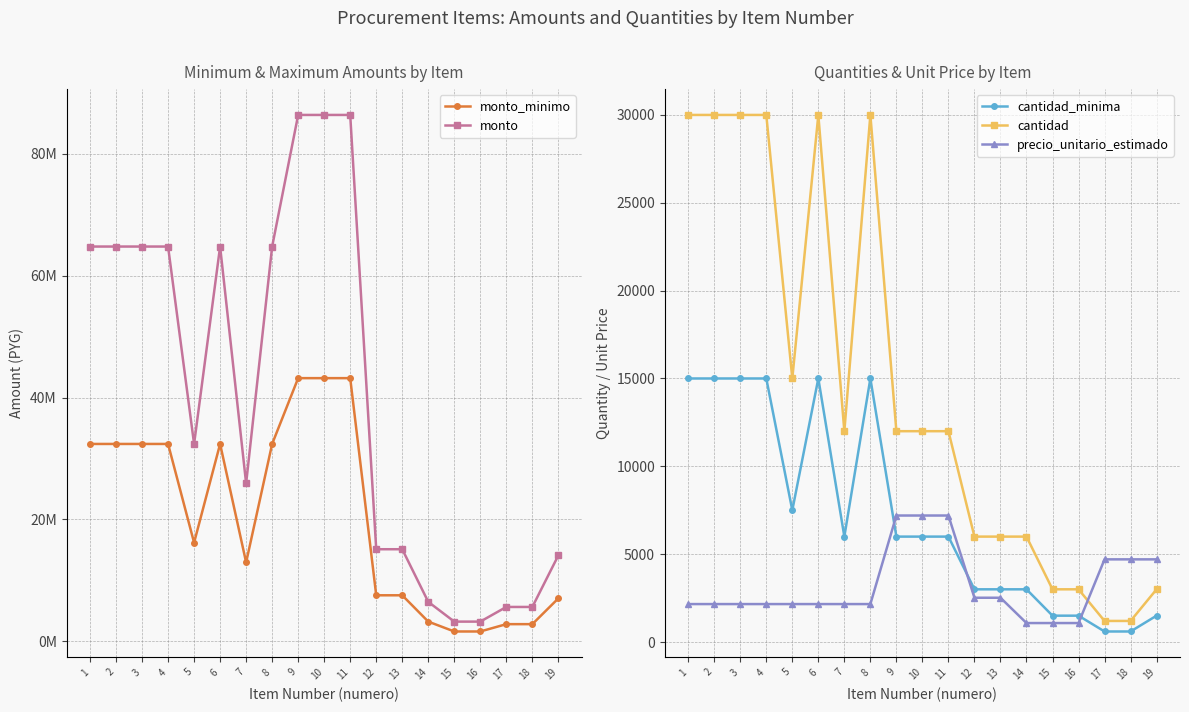

True or false: cantidad and cantidad_minima cross at least once.

False